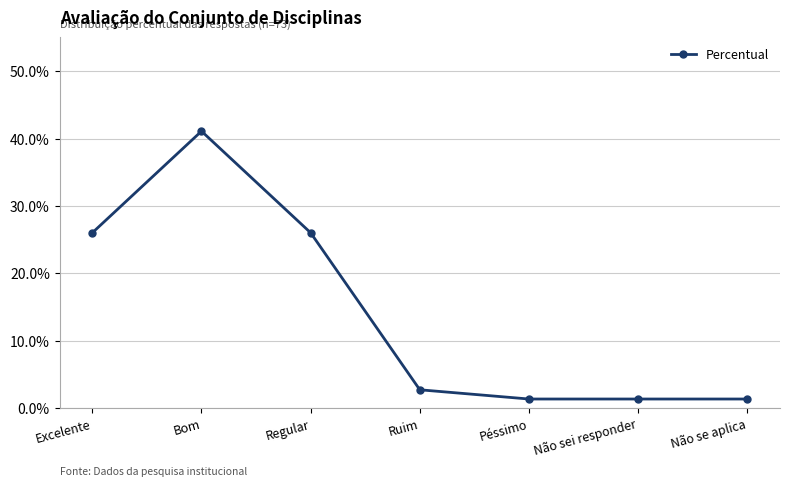

Does the chart have visible grid lines?

Yes